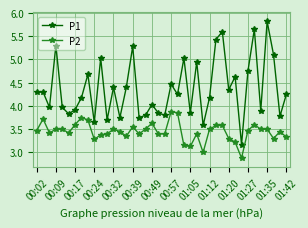

True or false: P2 has more than 2 interior local peaks.

True